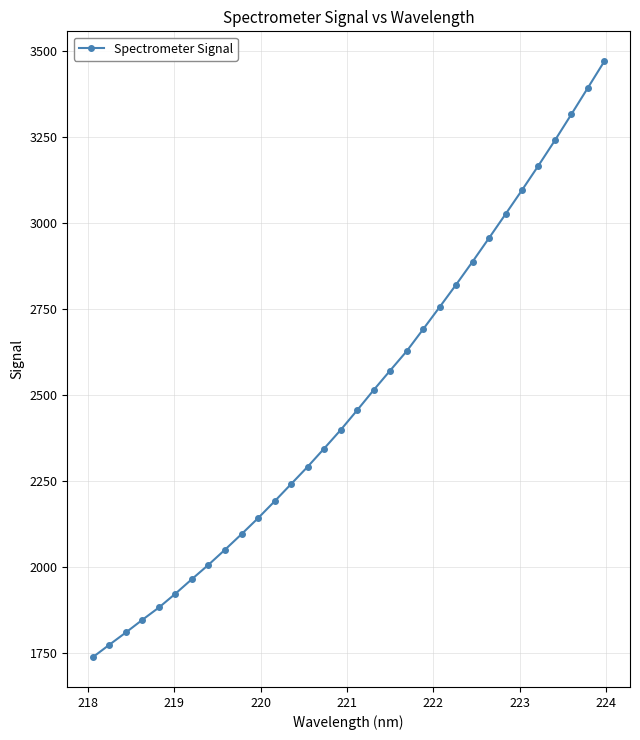

What is the difference between the second highest and second lowest values?

1619.8